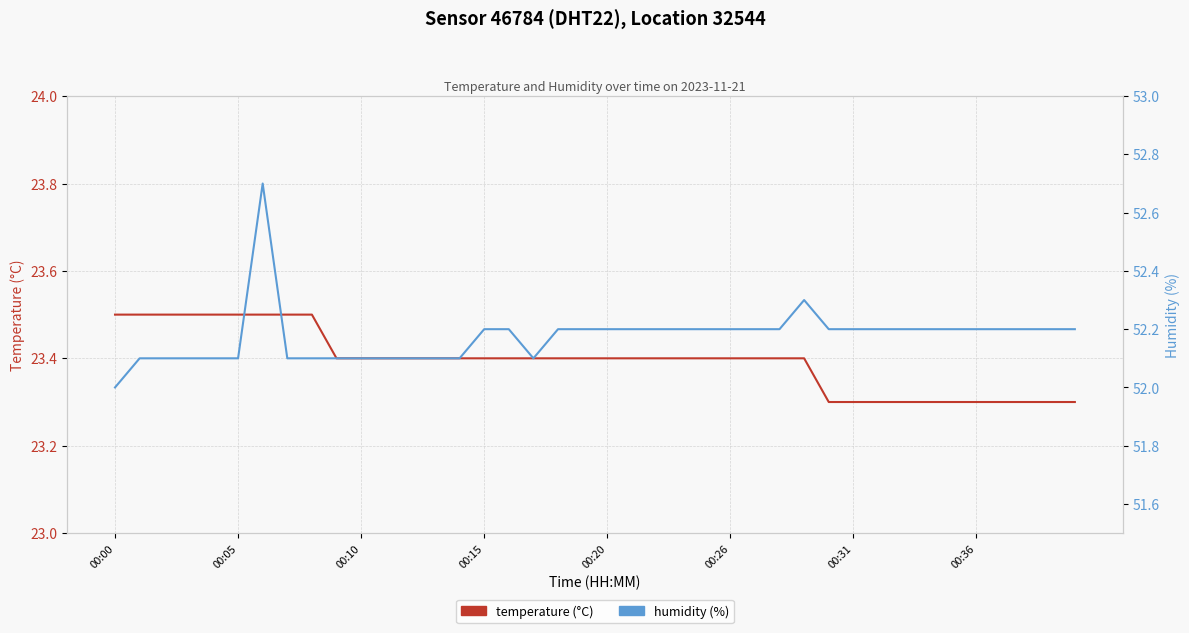

What is the greatest value displayed?

52.7